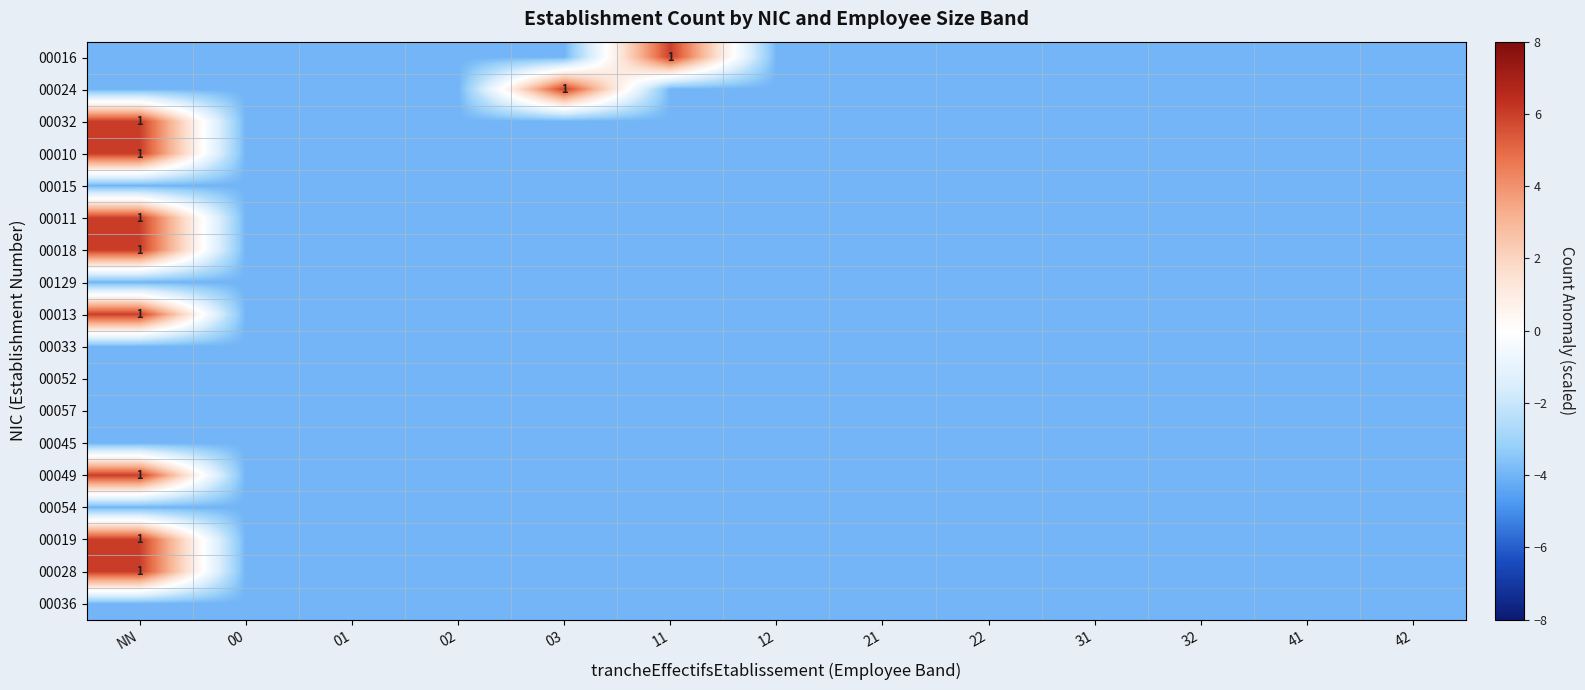

True or false: 00018 has a value of 0 at NN.

False